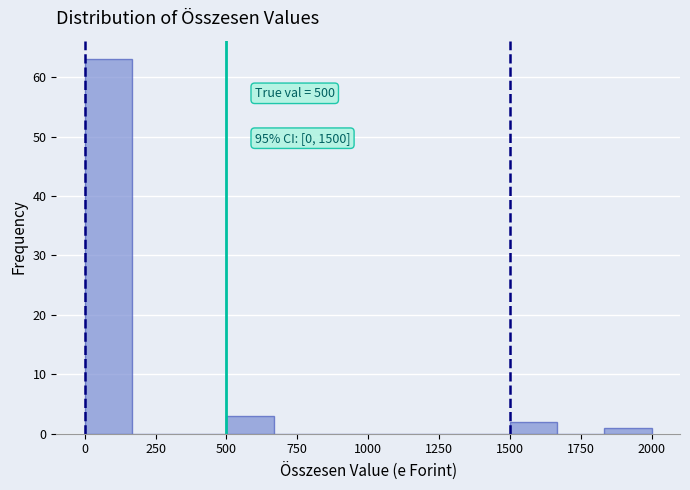

Around what value on the x-axis is the tallest bar? Give the approximate position of its centre, as read against the axis.

100